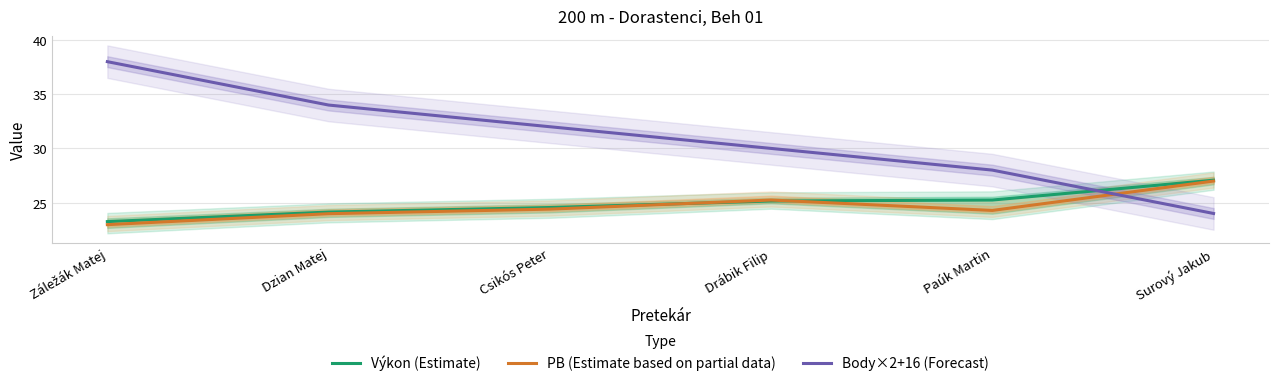

What position from the left is Drábik Filip?

4